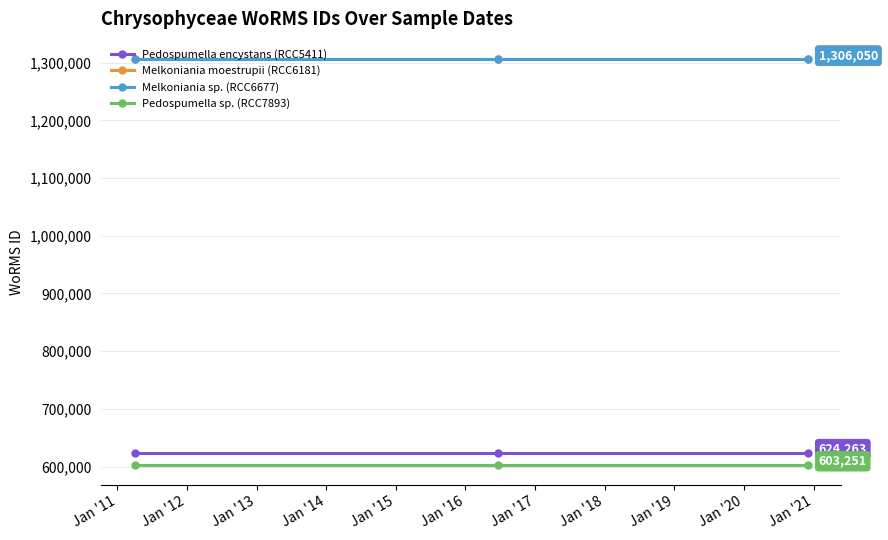

At how many categories does at least one series exceed 702960?

3